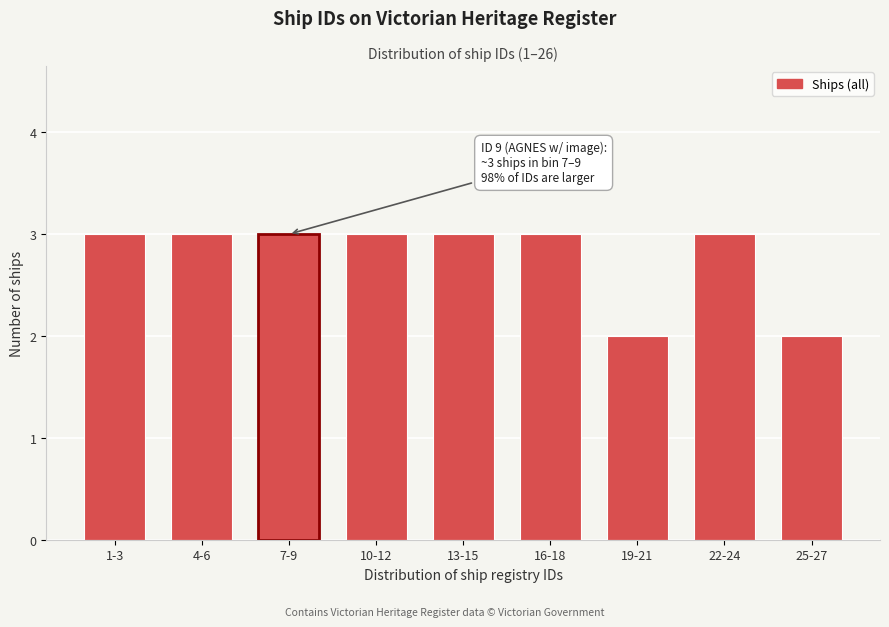

Reading left to right, transcribe all the data shown in this chart.

1-3=3	4-6=3	7-9=3	10-12=3	13-15=3	16-18=3	19-21=2	22-24=3	25-27=2